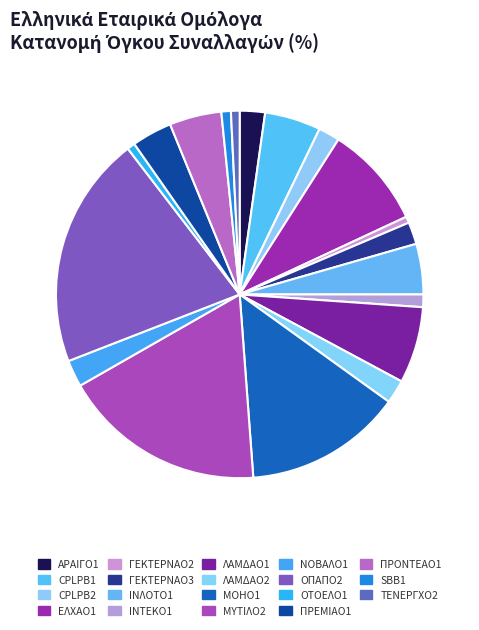

How many slices are in this pie chart?

19